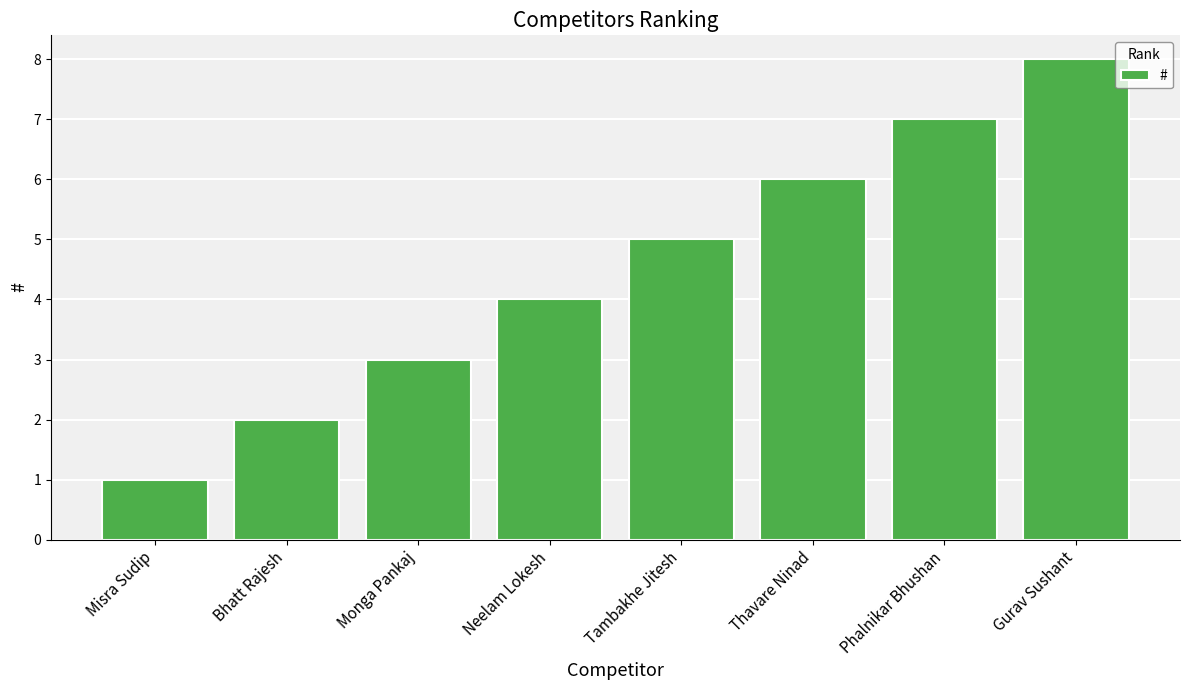

Approximately how many times larger is the value at Tambakhe Jitesh compared to Bhatt Rajesh?

2.5